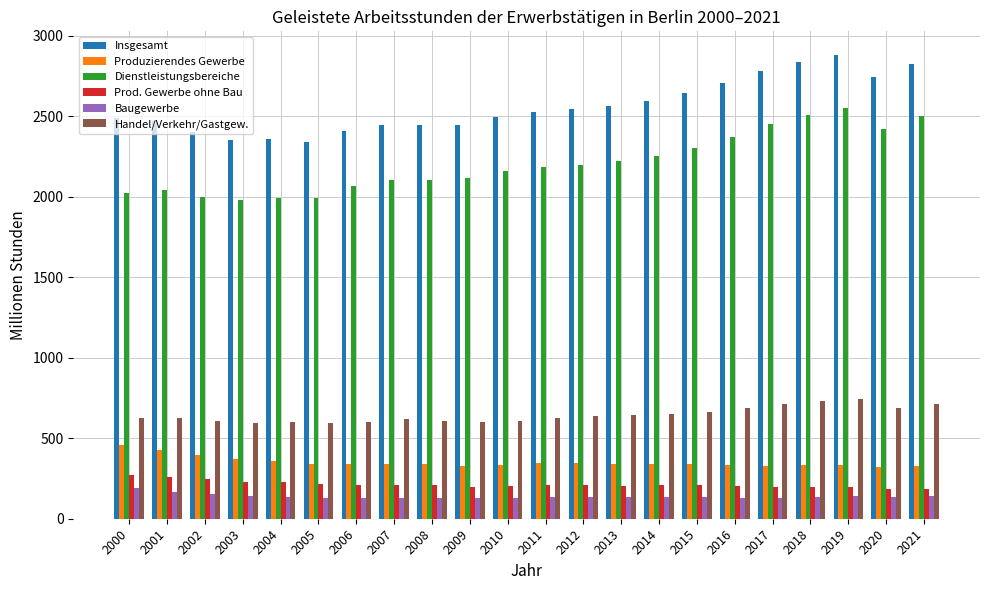

Which series has the widest spread of values?

Dienstleistungsbereiche